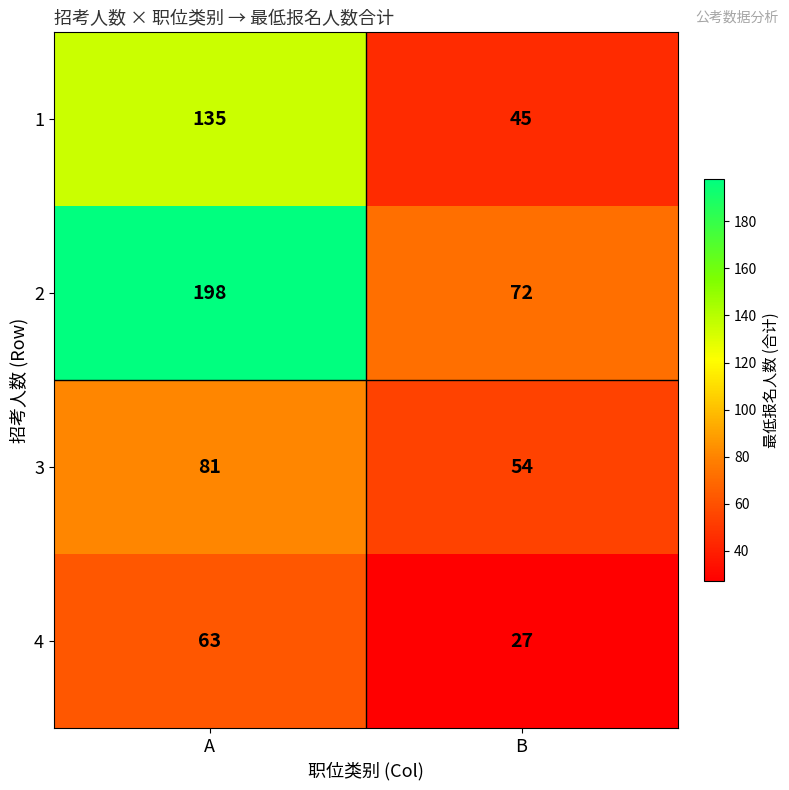

At which category is the sum across all series the highest?

A